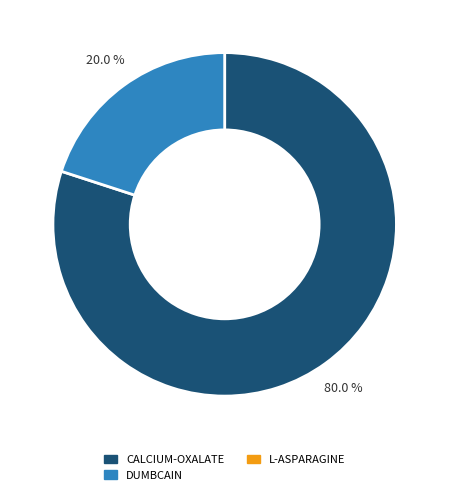

Count the number of slices in the pie.

2